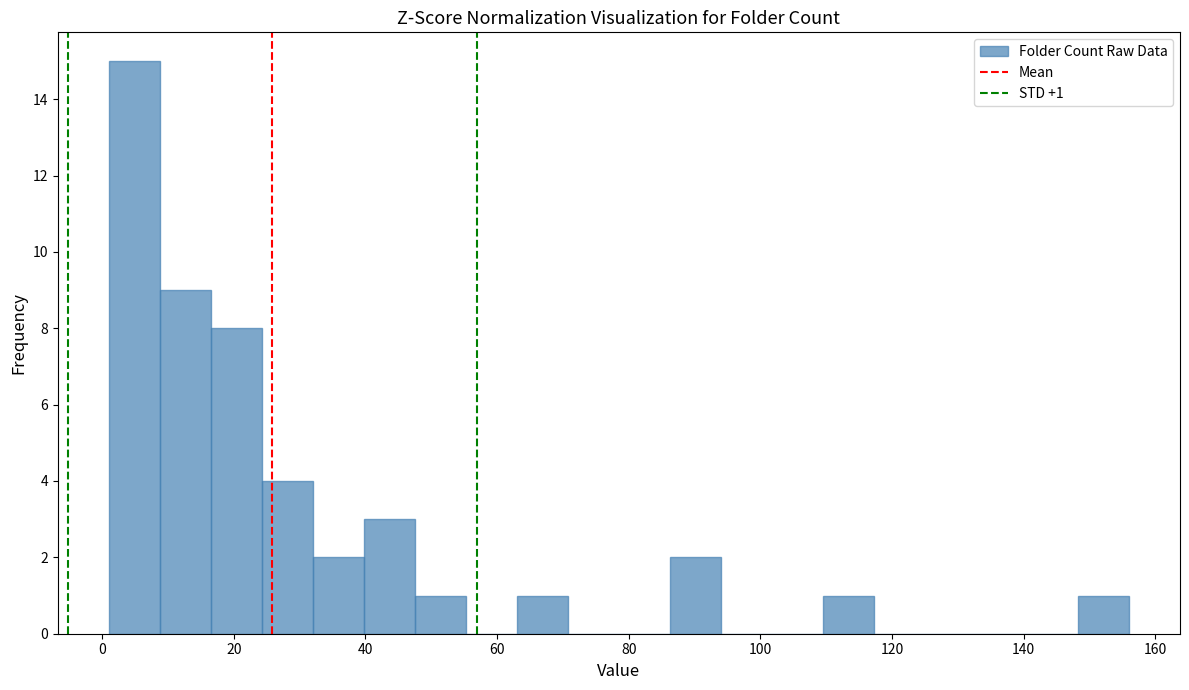

Around what value on the x-axis is the tallest bar? Give the approximate position of its centre, as read against the axis.

4